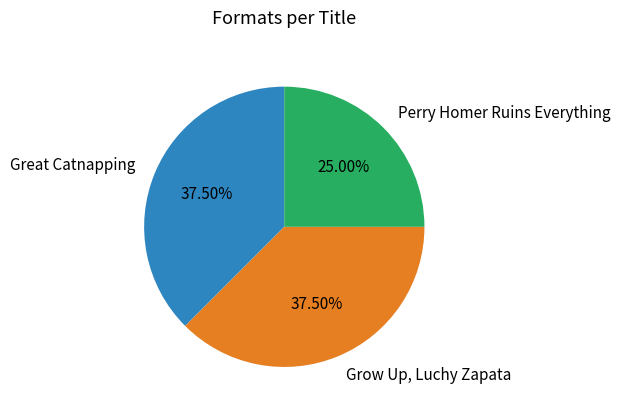

Between Perry Homer Ruins Everything and Grow Up, Luchy Zapata, which is larger?

Grow Up, Luchy Zapata